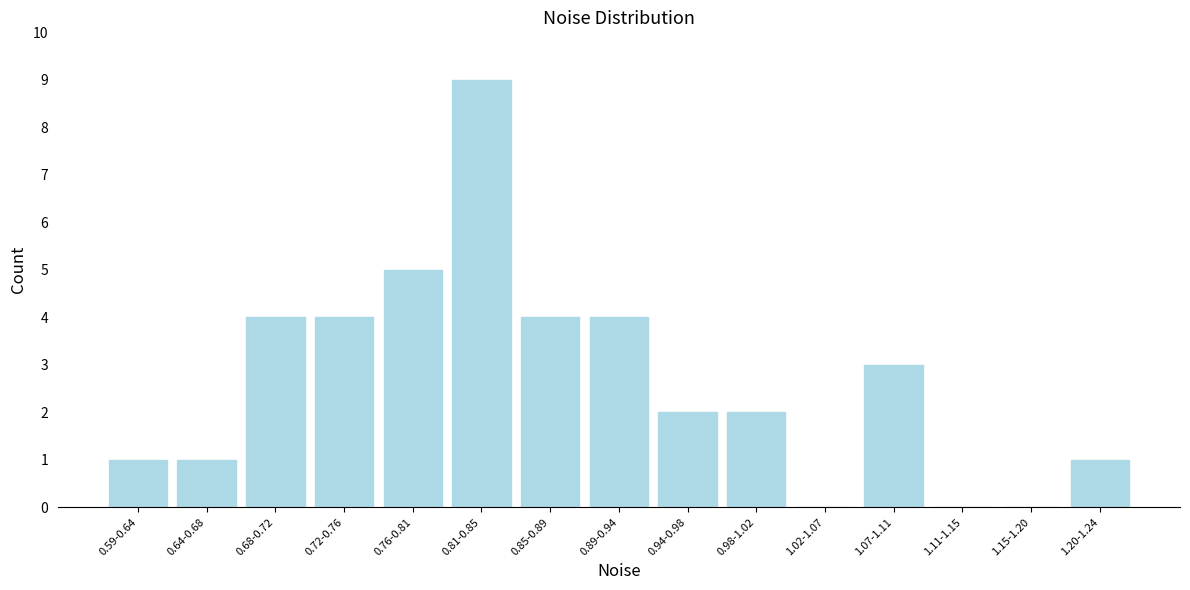

Reading left to right, what are all the values shown in this chart?

0.59-0.64=1	0.64-0.68=1	0.68-0.72=4	0.72-0.76=4	0.76-0.81=5	0.81-0.85=9	0.85-0.89=4	0.89-0.94=4	0.94-0.98=2	0.98-1.02=2	1.02-1.07=0	1.07-1.11=3	1.11-1.15=0	1.15-1.20=0	1.20-1.24=1